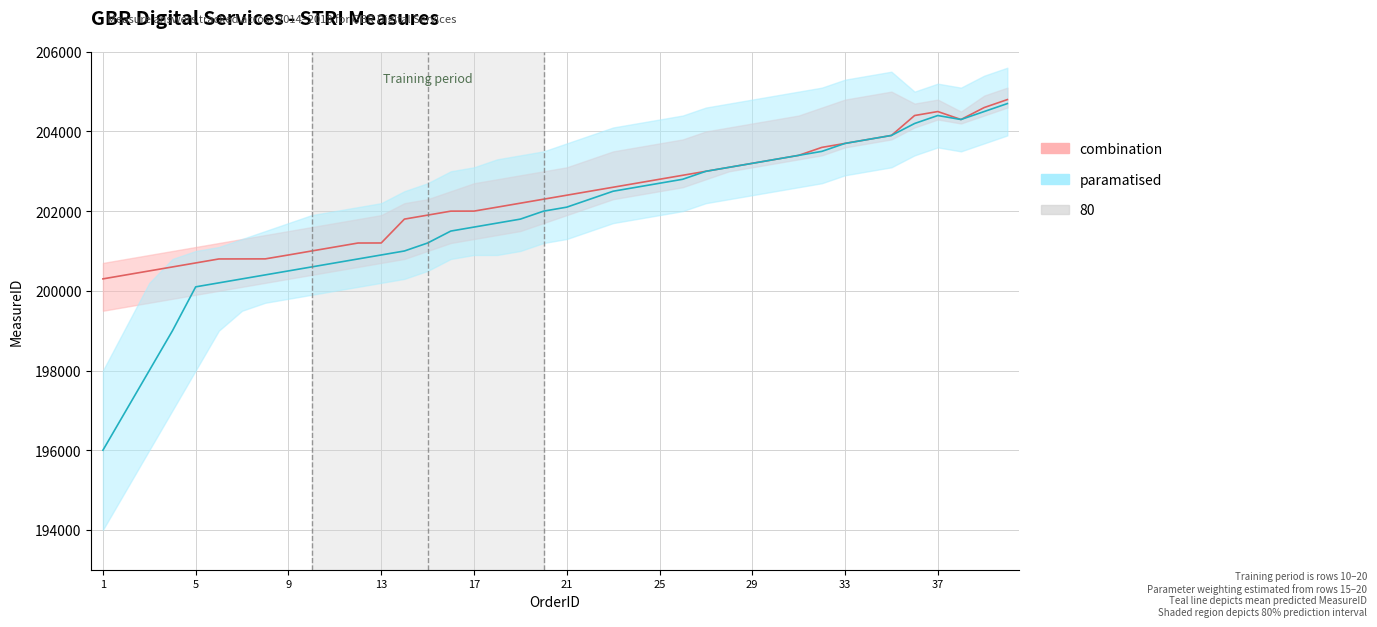

How many lines are shown in the chart?

2